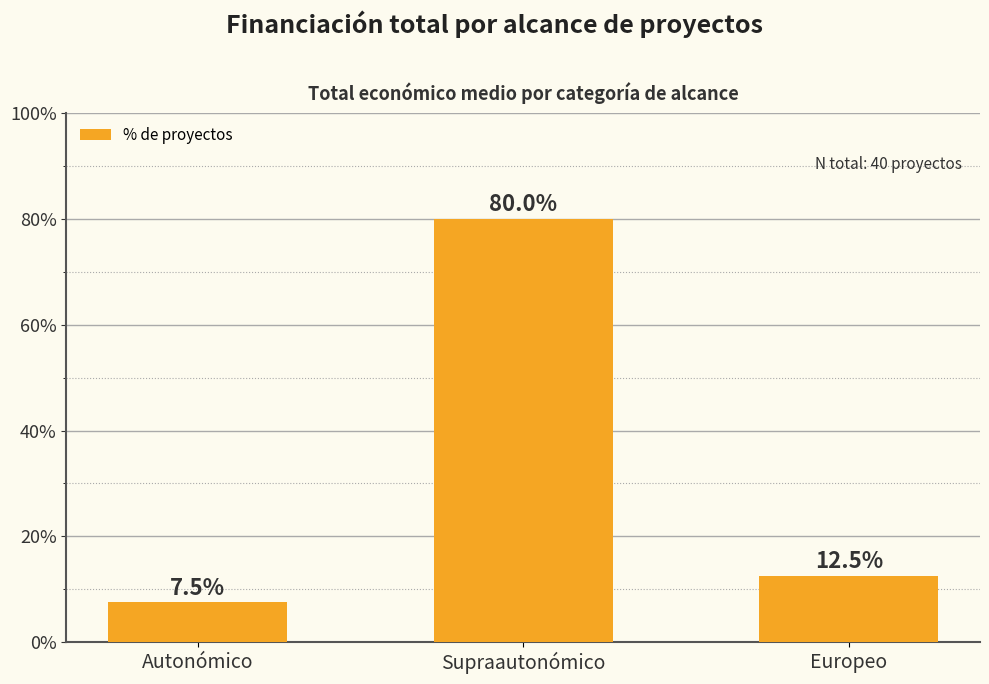

Reading right to left, what are all the values shown in this chart?

12.5	80.0	7.5